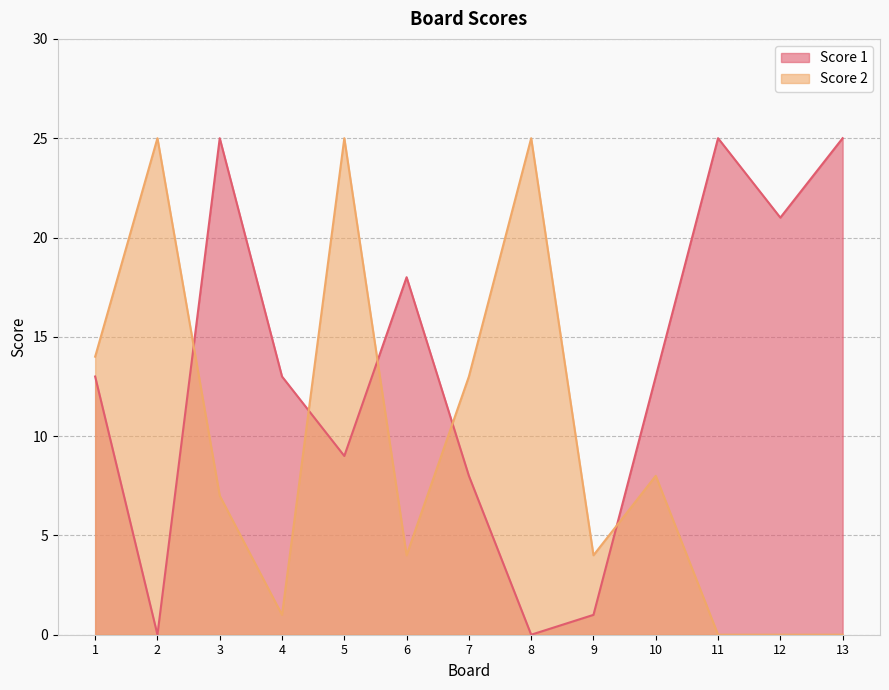

Reading right to left, list all the values displayed in this chart.

Score 1: 13=25	12=21	11=25	10=13	9=1	8=0	7=8	6=18	5=9	4=13	3=25	2=0	1=13
Score 2: 13=0	12=0	11=0	10=8	9=4	8=25	7=13	6=4	5=25	4=1	3=7	2=25	1=14